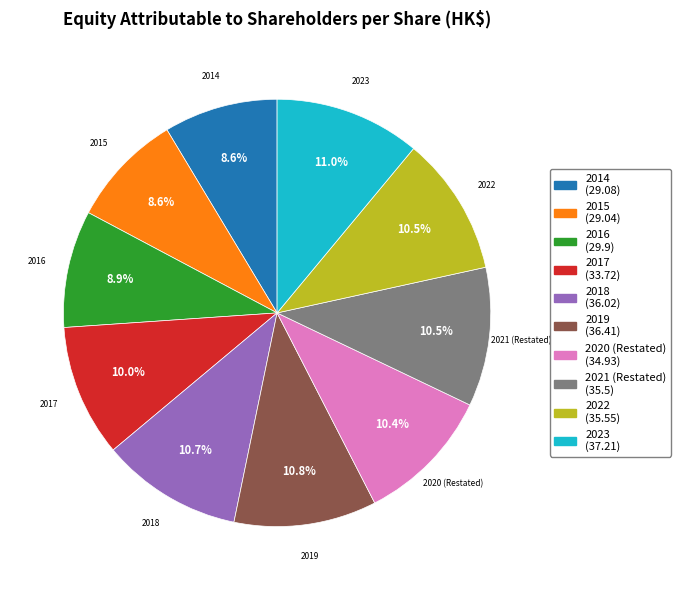

Approximately how many times larger is the value at 2021 (Restated) compared to 2016?

1.2